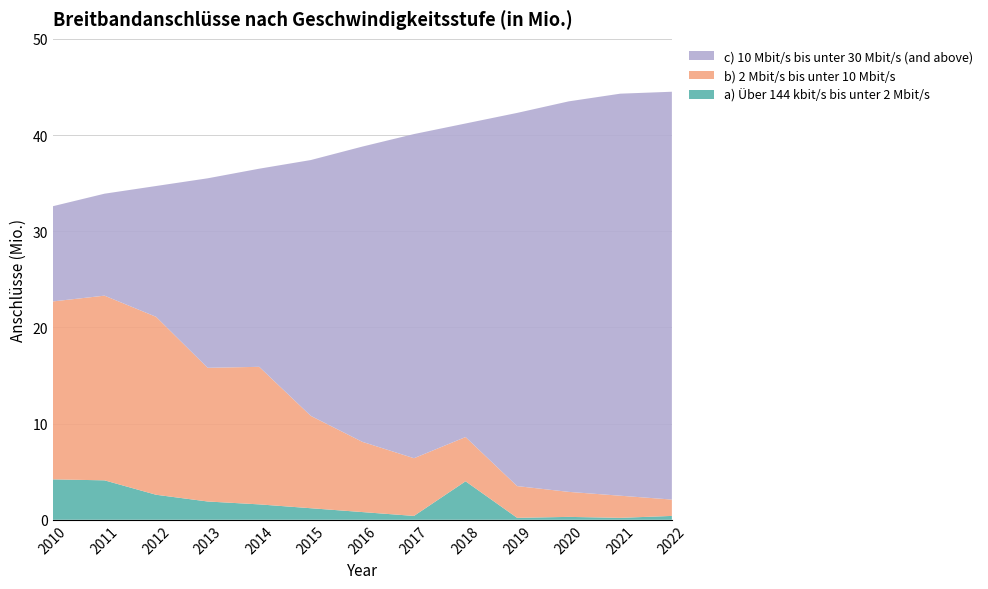

What is the maximum value for a) Über 144 kbit/s bis unter 2 Mbit/s?

4.2